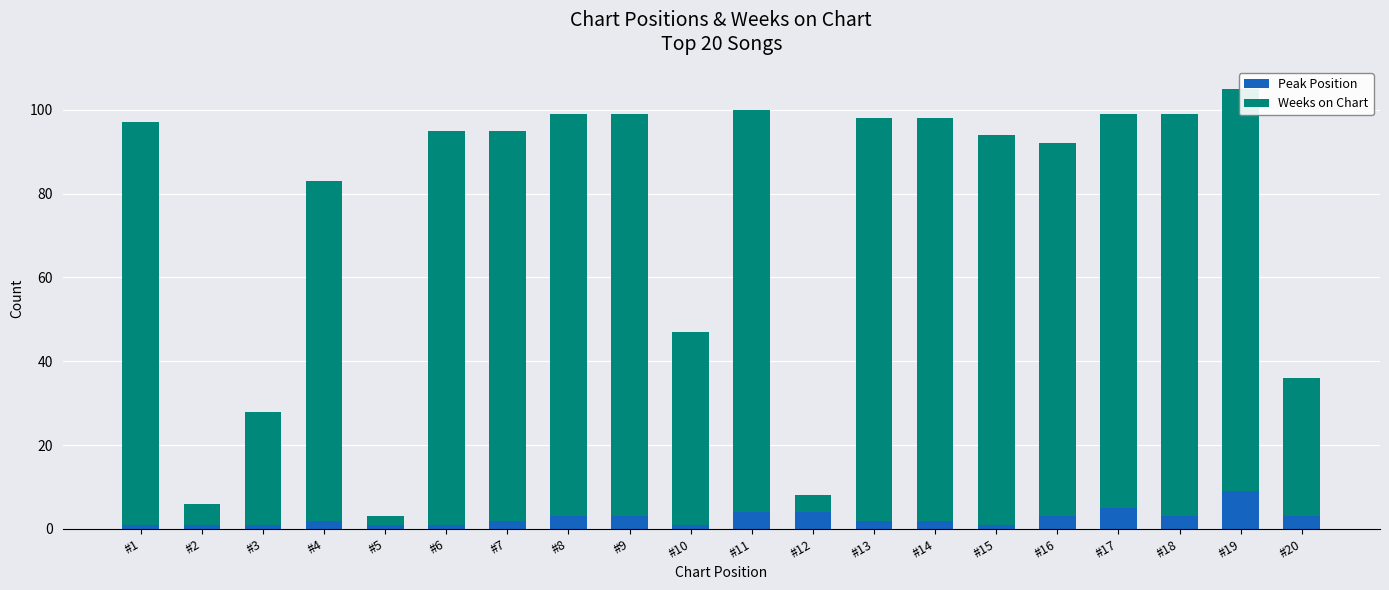

How many data points in Peak Position are less than 2?

7